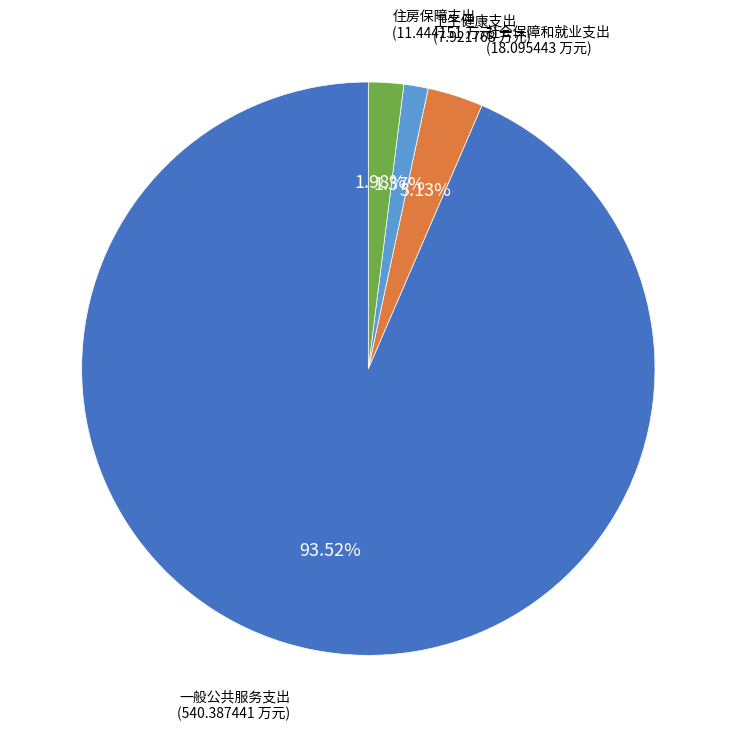

Does any single category account for the majority?

Yes